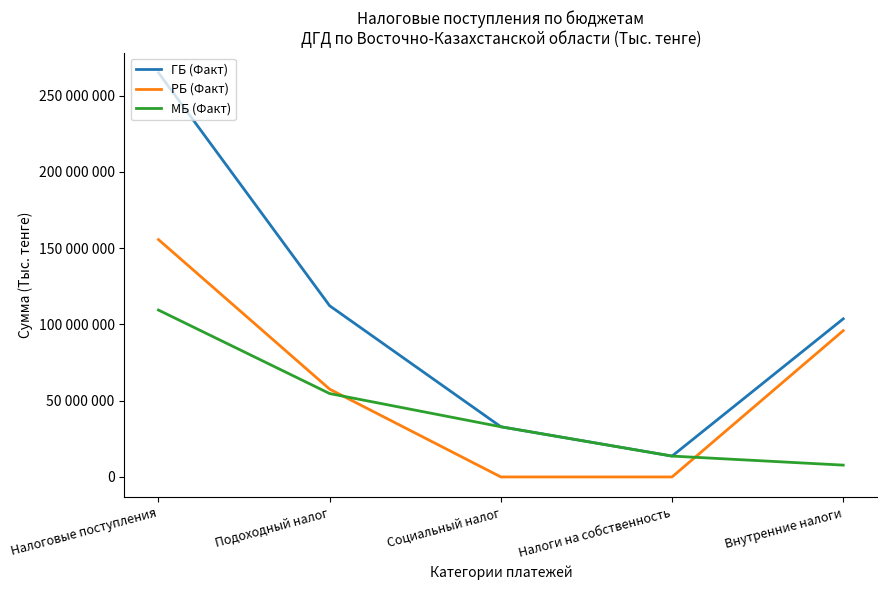

Between Подоходный налог and Налоговые поступления, which is larger?

Налоговые поступления